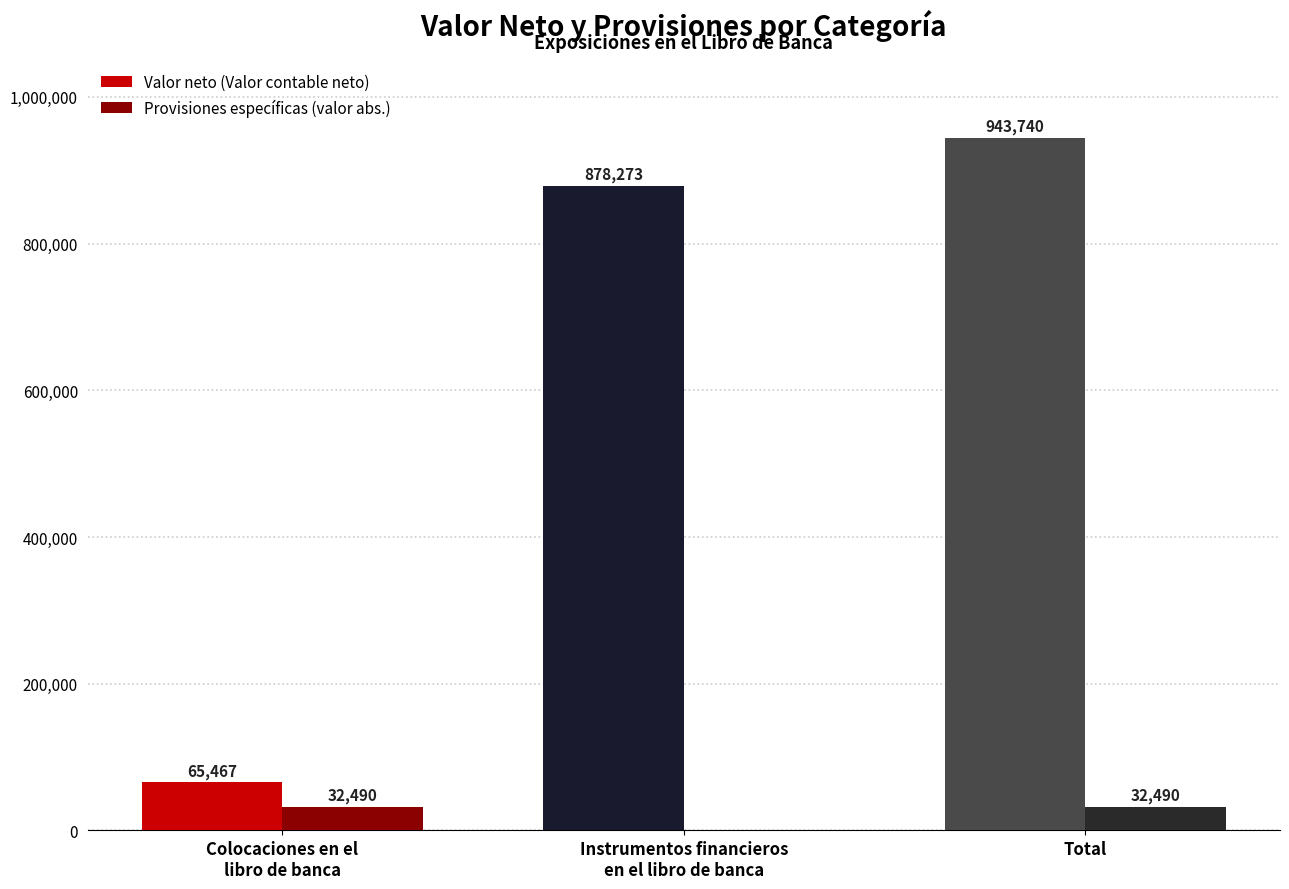

Which series has the largest total across all categories?

Valor neto (Valor contable neto)